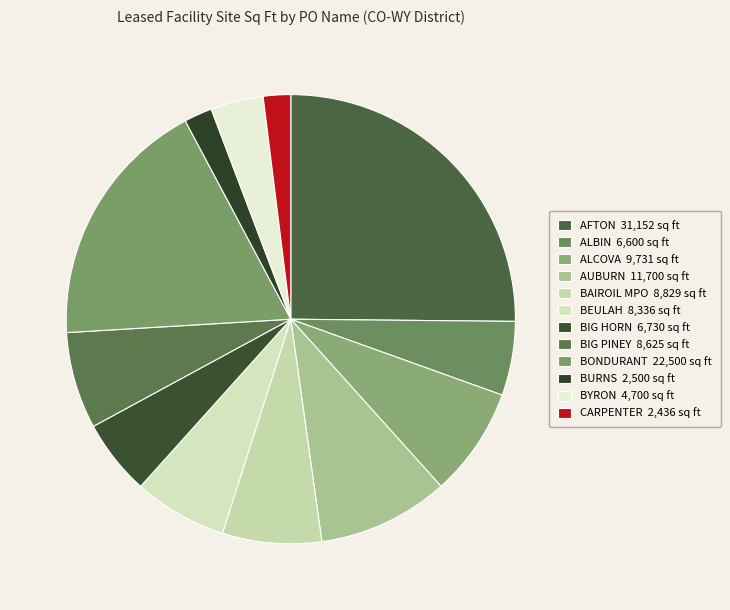

To the nearest percent, what is the difference between the CARPENTER and ALCOVA slice percentages?

6%